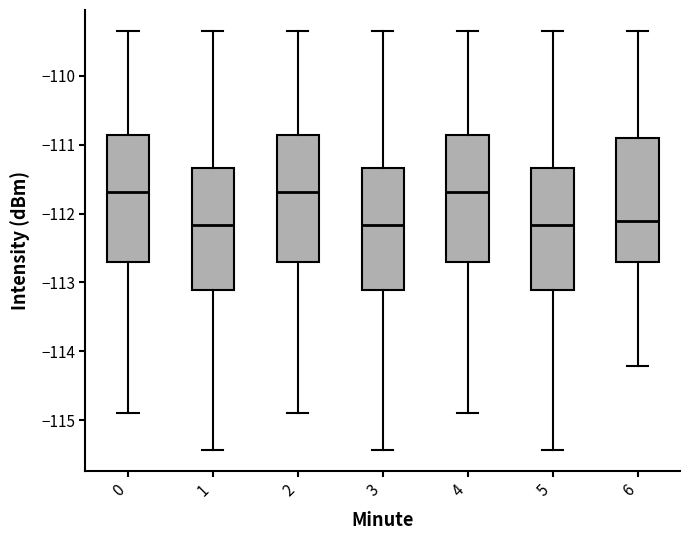

Reading left to right, transcribe this box plot: for each box, give where its median line is, the range the box spans, and where its two whiskers end, as read against the y-axis. The values are not printed on the chart, so give them approximately, as read against the axis.

0: median -111.7, box -112.7 to -110.9, whiskers -114.9 to -109.3
1: median -112.2, box -113.1 to -111.3, whiskers -115.4 to -109.3
2: median -111.7, box -112.7 to -110.9, whiskers -114.9 to -109.3
3: median -112.2, box -113.1 to -111.3, whiskers -115.4 to -109.3
4: median -111.7, box -112.7 to -110.9, whiskers -114.9 to -109.3
5: median -112.2, box -113.1 to -111.3, whiskers -115.4 to -109.3
6: median -112.1, box -112.7 to -110.9, whiskers -114.2 to -109.3